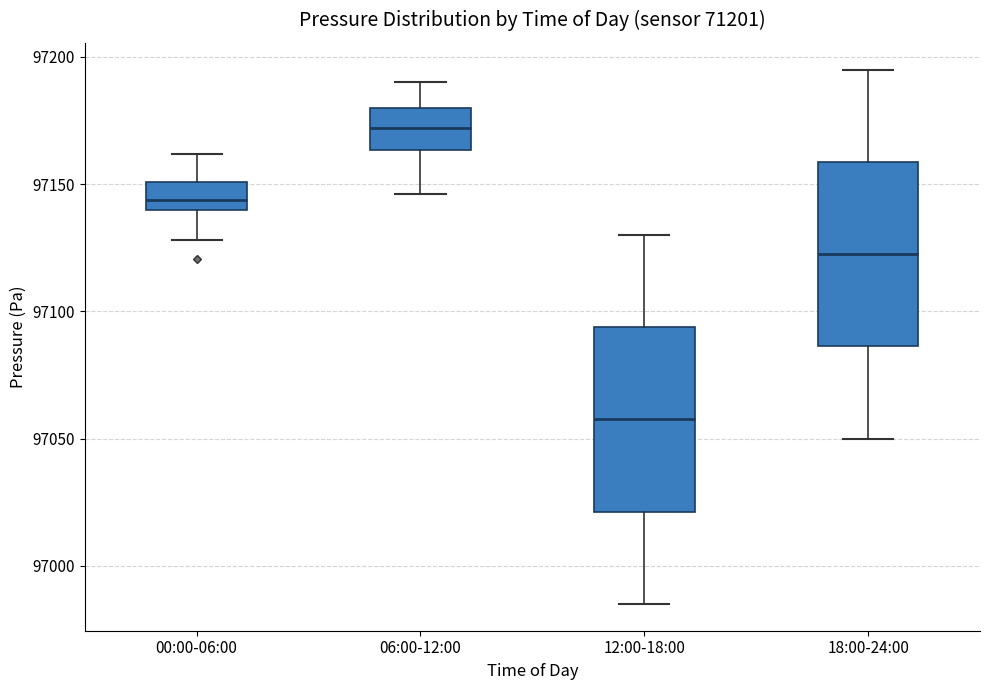

Where is the lower edge of the box for 00:00-06:00 on the y-axis? The values are not printed on the chart, so give them approximately, as read against the axis.

97140